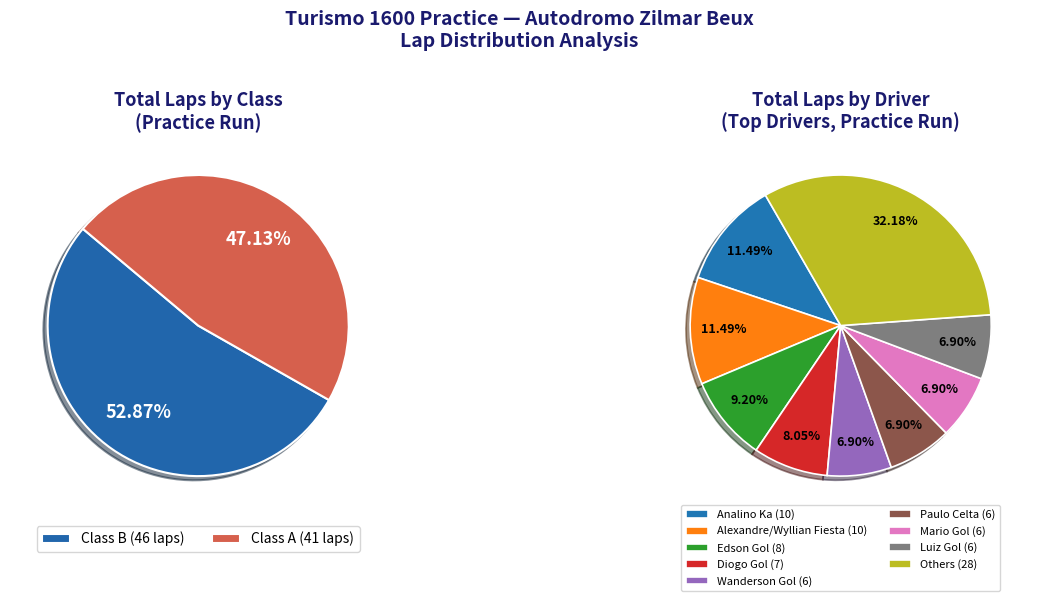

Is there a majority slice in this chart?

No